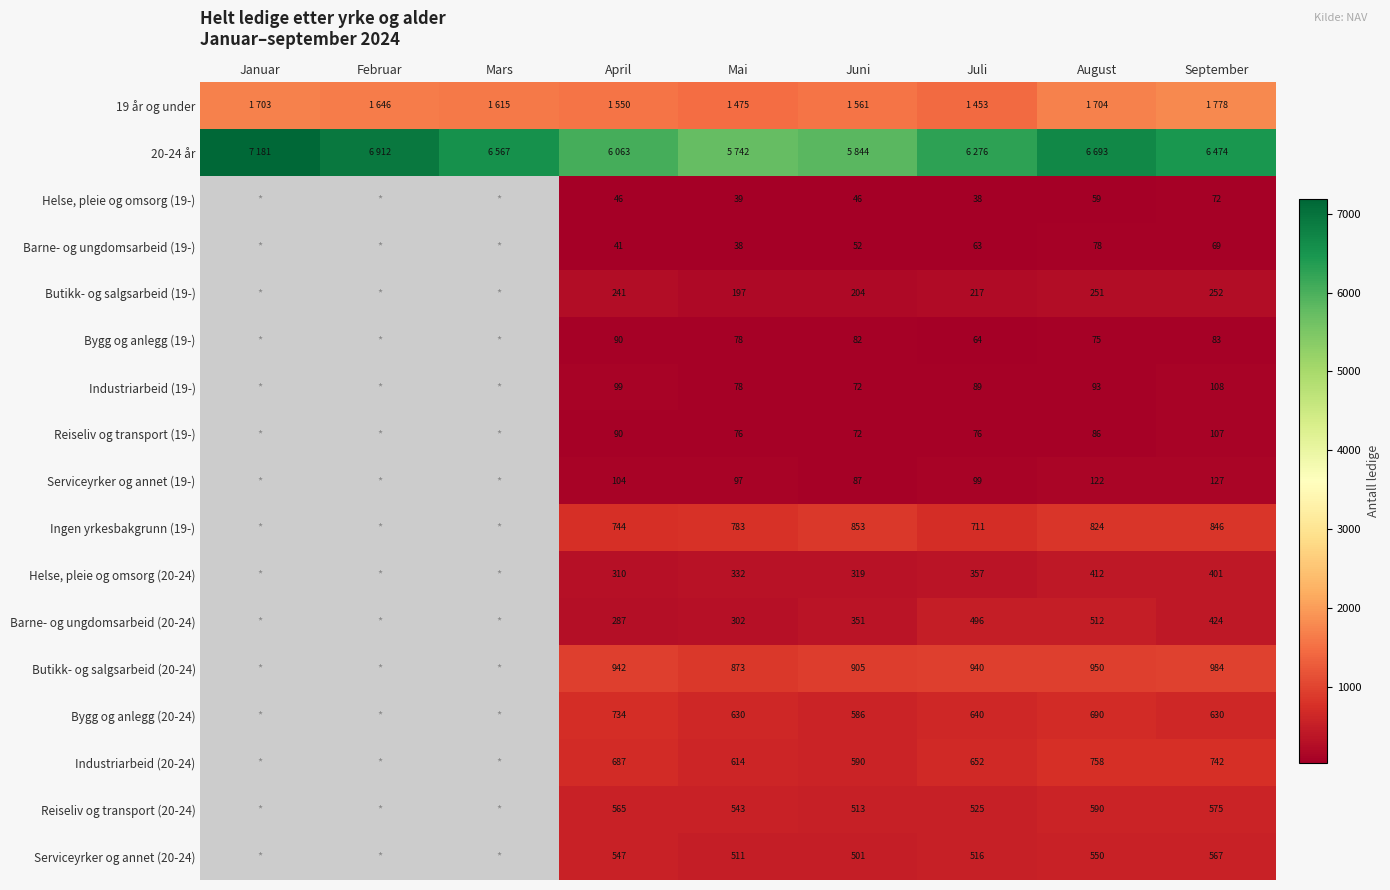

Is it true that Ingen yrkesbakgrunn (19-) equals 824 at August?

True